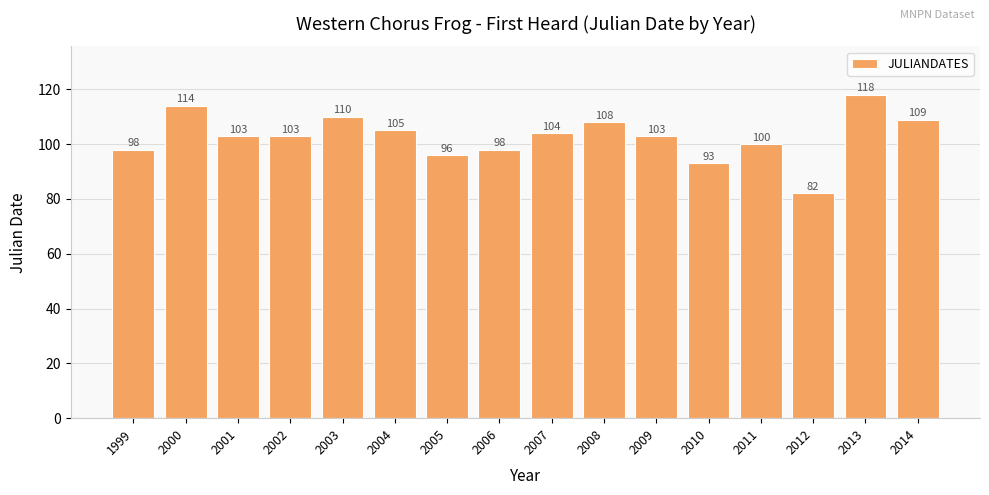

What is the sum of all values?

1644